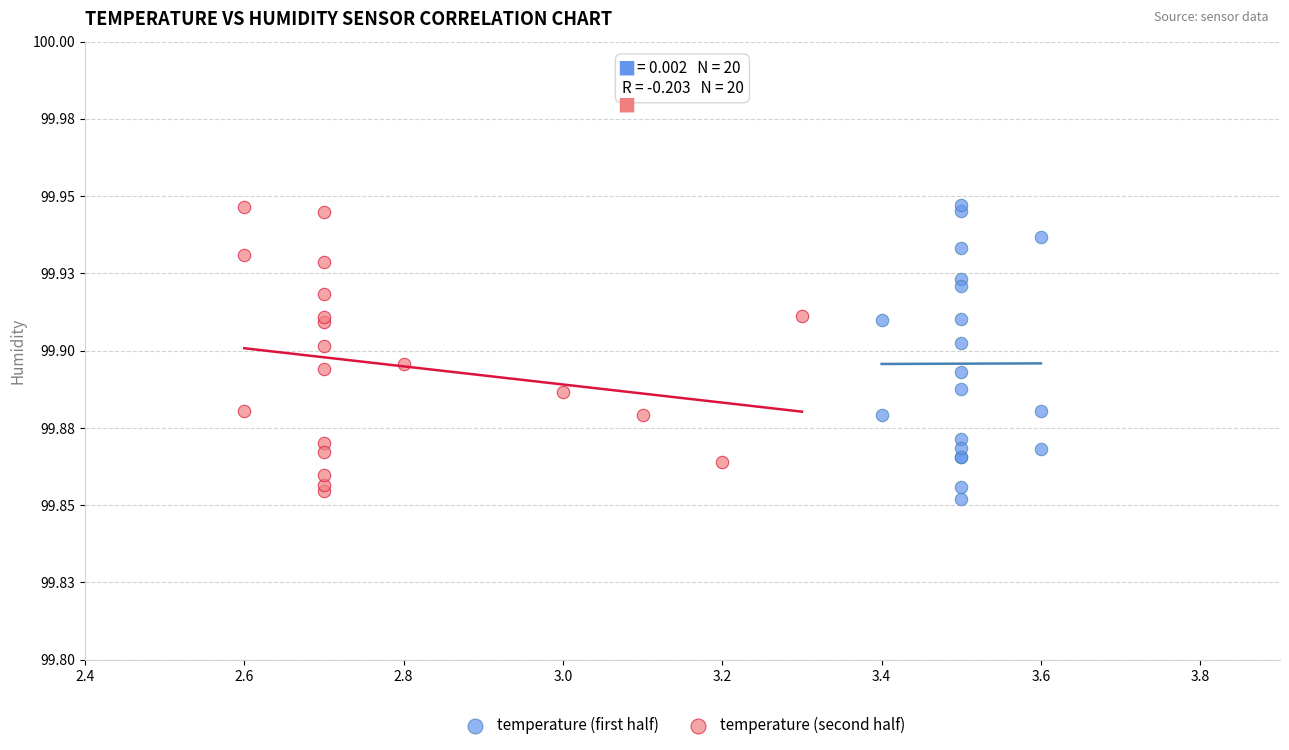

What are all the series names shown in the legend?

temperature (first half), temperature (second half)